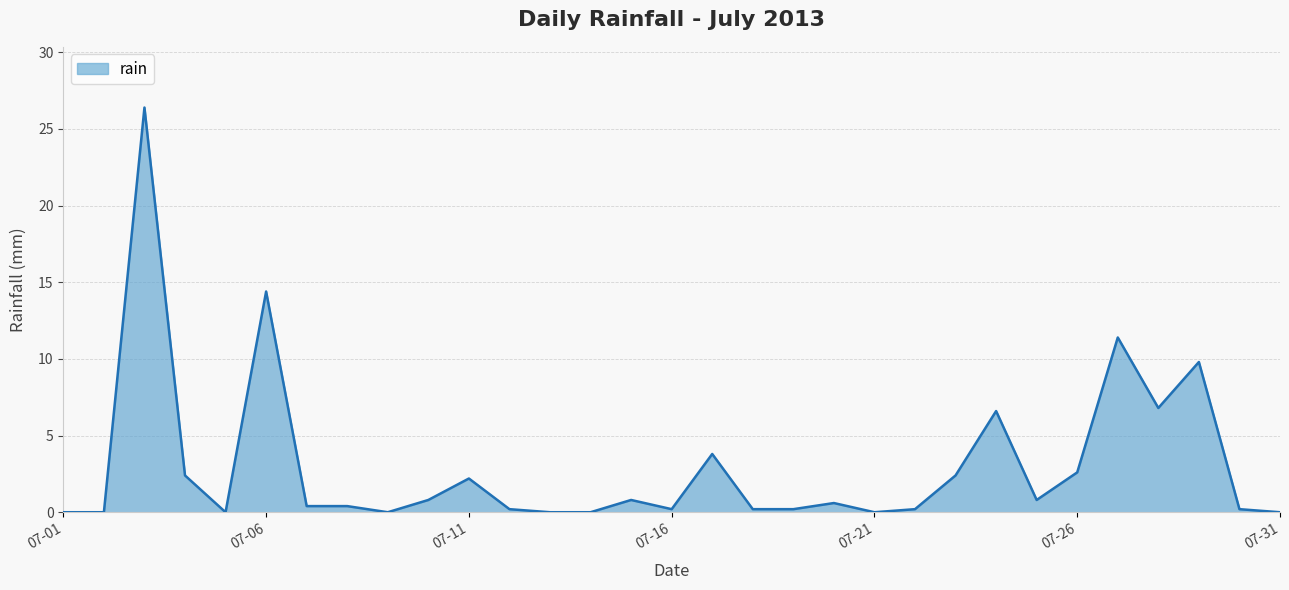

What is the maximum value shown in the chart?

26.4